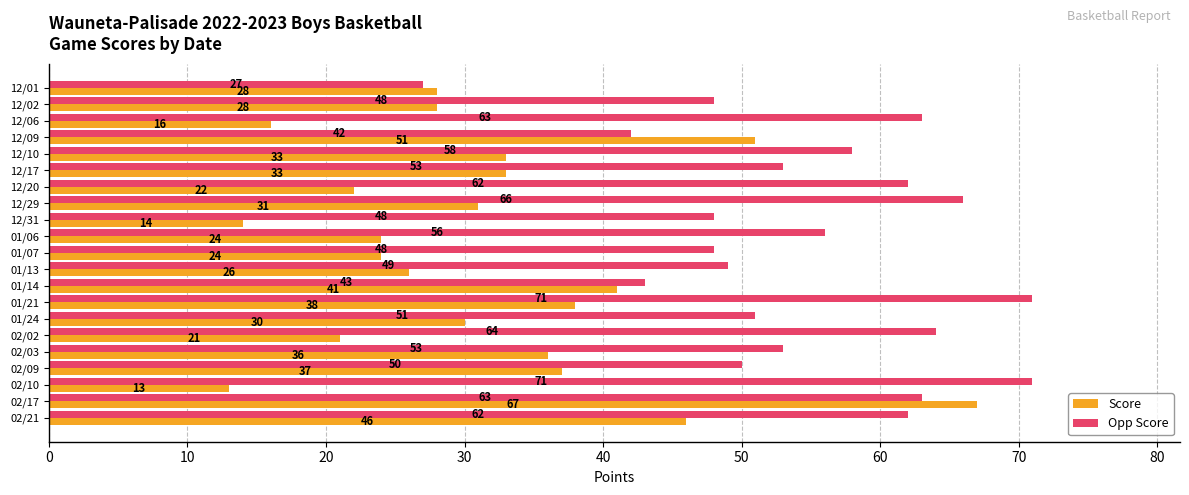

What is the maximum value for Score?

67